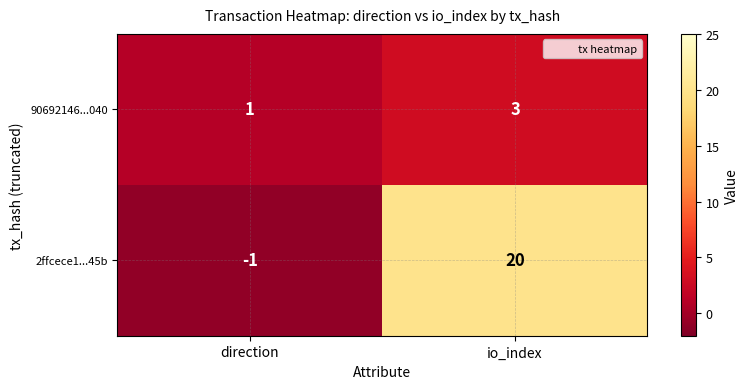

Reading left to right, list all the values displayed in this chart.

90692146...040: direction=1	io_index=3
2ffcece1...45b: direction=-1	io_index=20